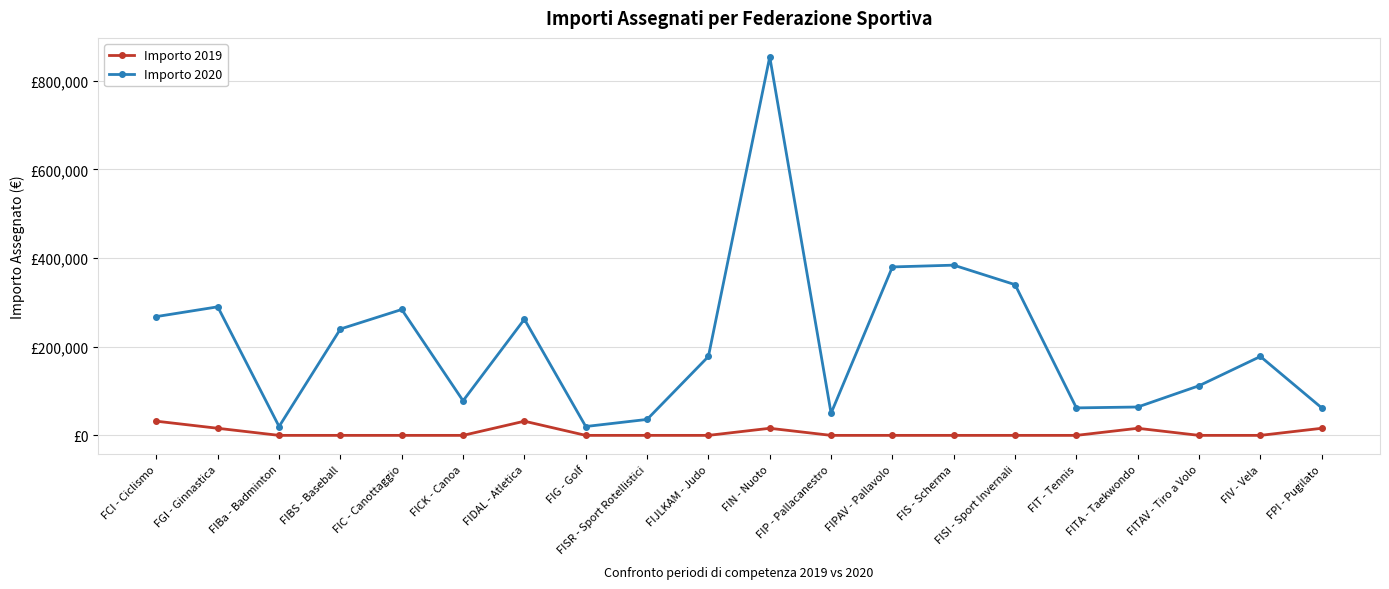

How many interior local peaks does the Importo 2019 series have?

3